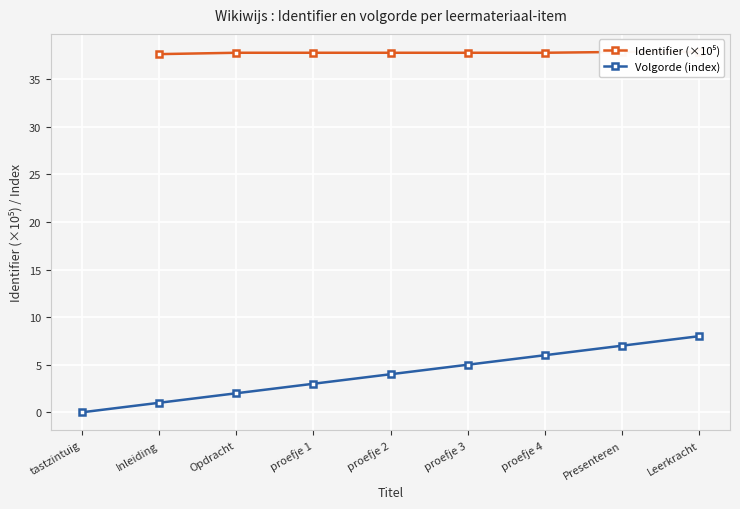

What is the difference between the Volgorde (index) values at proefje 3 and tastzintuig?

5